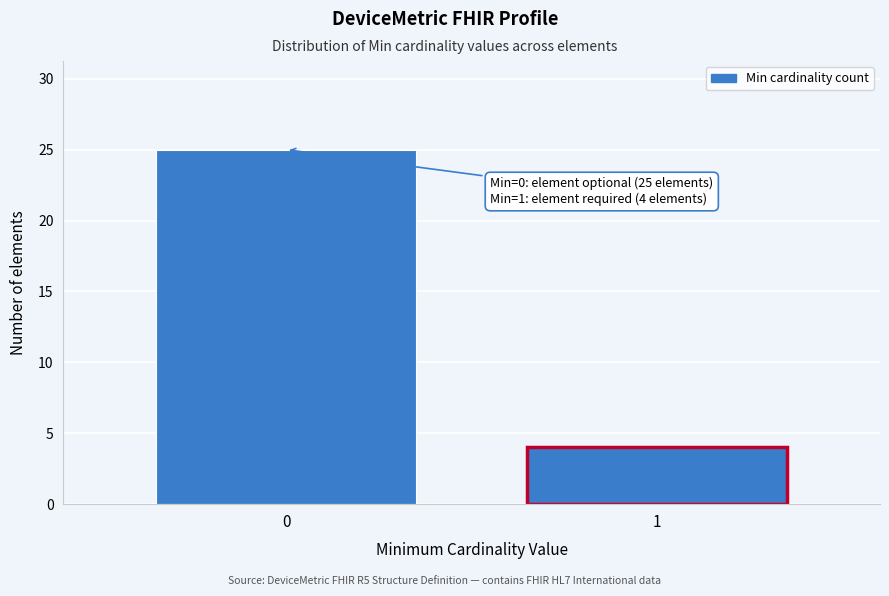

Reading left to right, transcribe all the data shown in this chart.

25	4